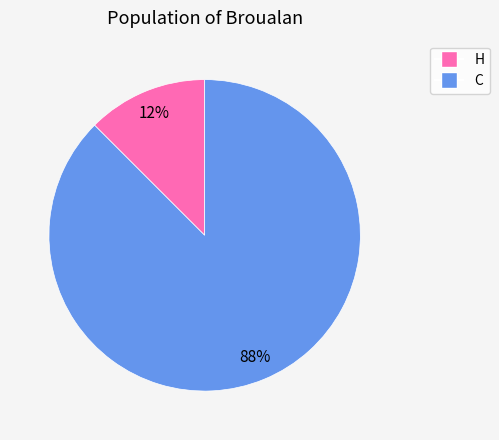

Combined, do H and C account for over 50%?

Yes